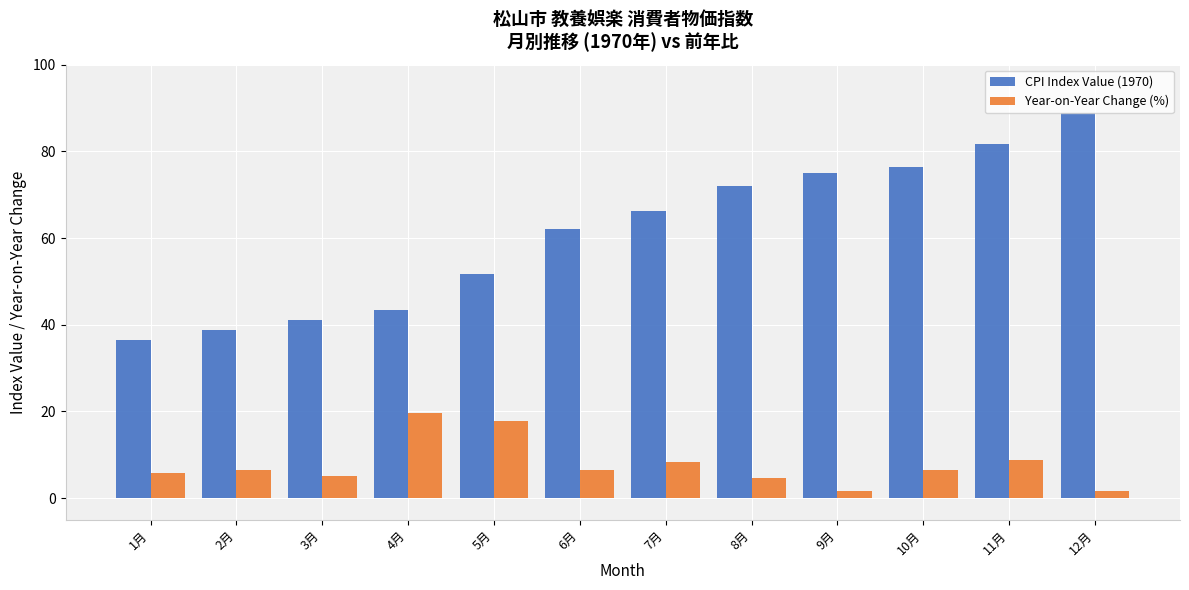

At which label does CPI Index Value (1970) first exceed 66?

7月